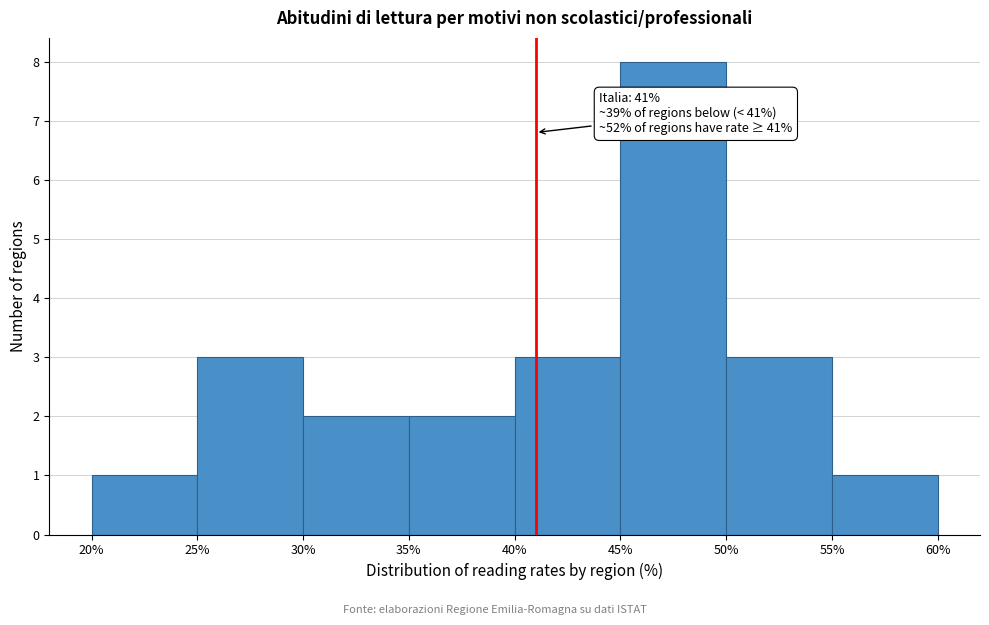

Over which range of the x-axis is the bar tallest?

45% to 50%